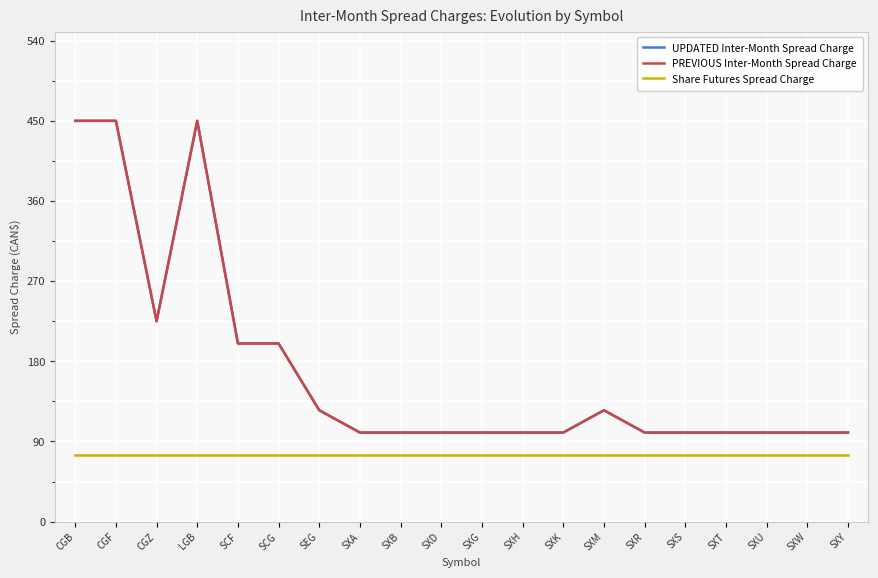

List the labels in order of Share Futures Spread Charge value, smallest first.

CGB, CGF, CGZ, LGB, SCF, SCG, SEG, SXA, SXB, SXD, SXG, SXH, SXK, SXM, SXR, SXS, SXT, SXU, SXW, SXY